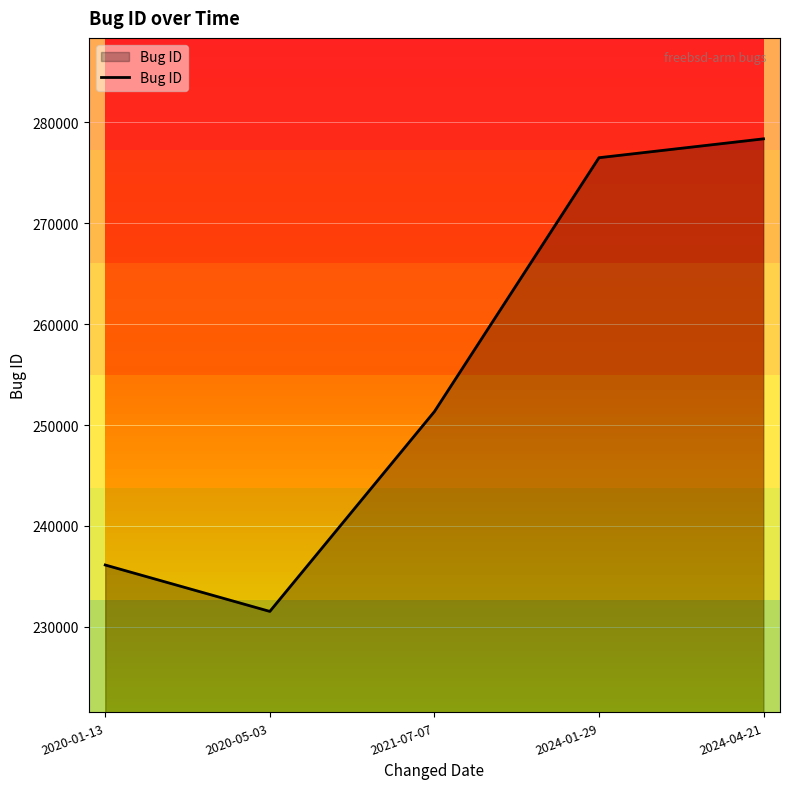

Reading left to right, extract all data points from this chart.

2020-01-13=236135	2020-05-03=231536	2021-07-07=251330	2024-01-29=276481	2024-04-21=278352